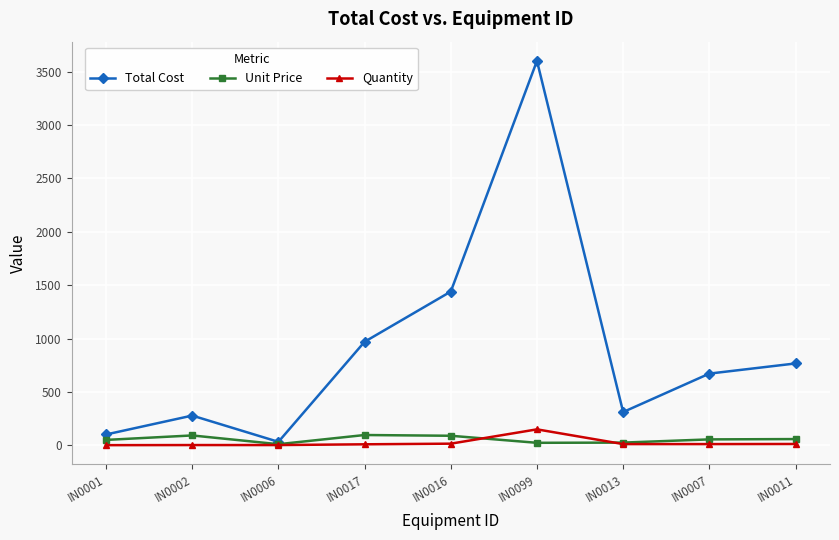

Between IN0017 and IN0016, which series saw the biggest shift?

Total Cost